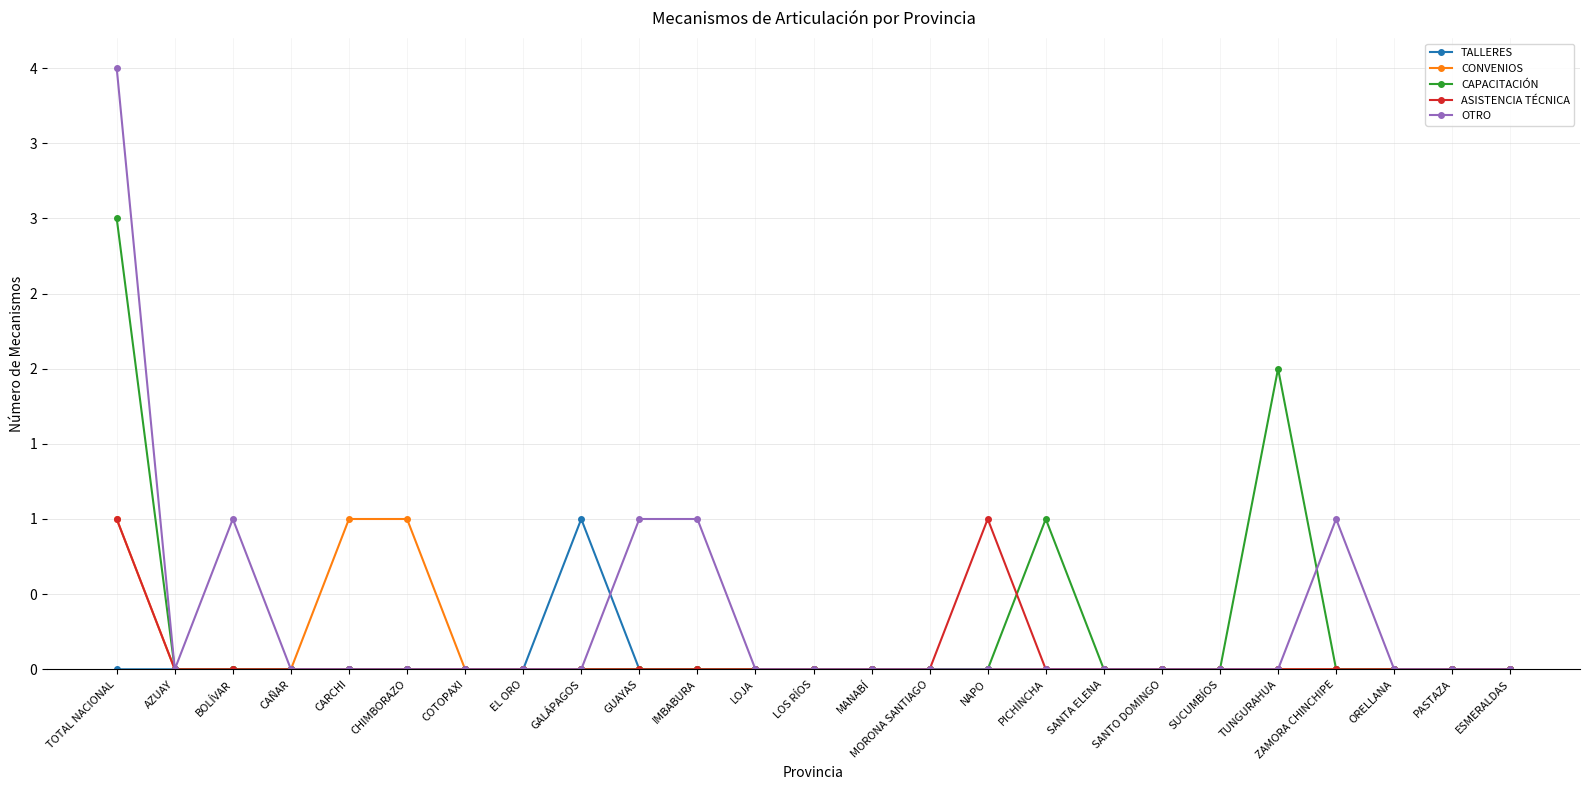

At which label does TALLERES reach its peak?

GALÁPAGOS